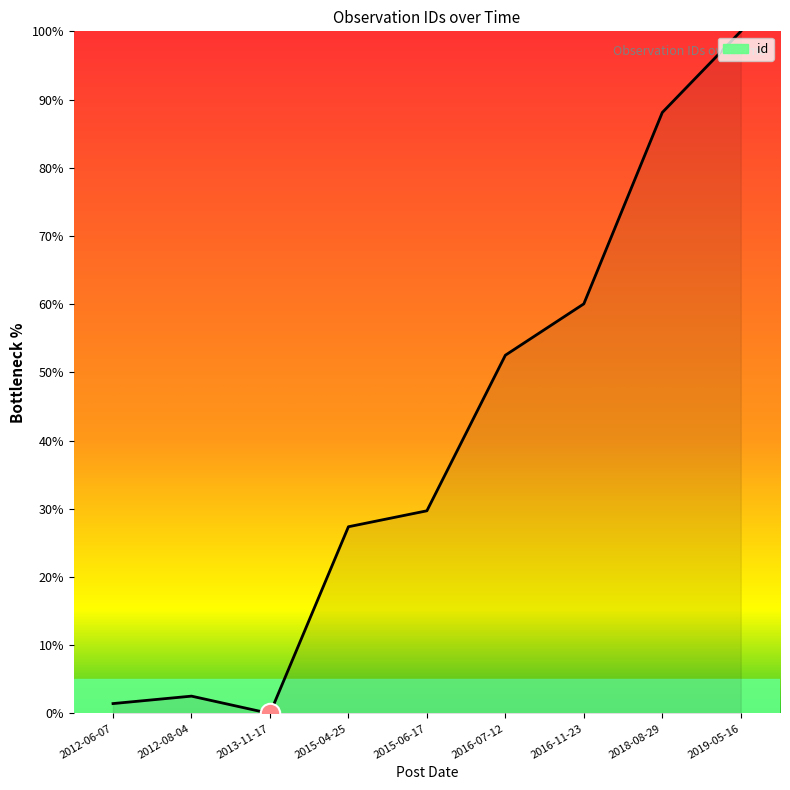

List the labels in order of value, smallest first.

2013-11-17, 2012-06-07, 2012-08-04, 2015-04-25, 2015-06-17, 2016-07-12, 2016-11-23, 2018-08-29, 2019-05-16